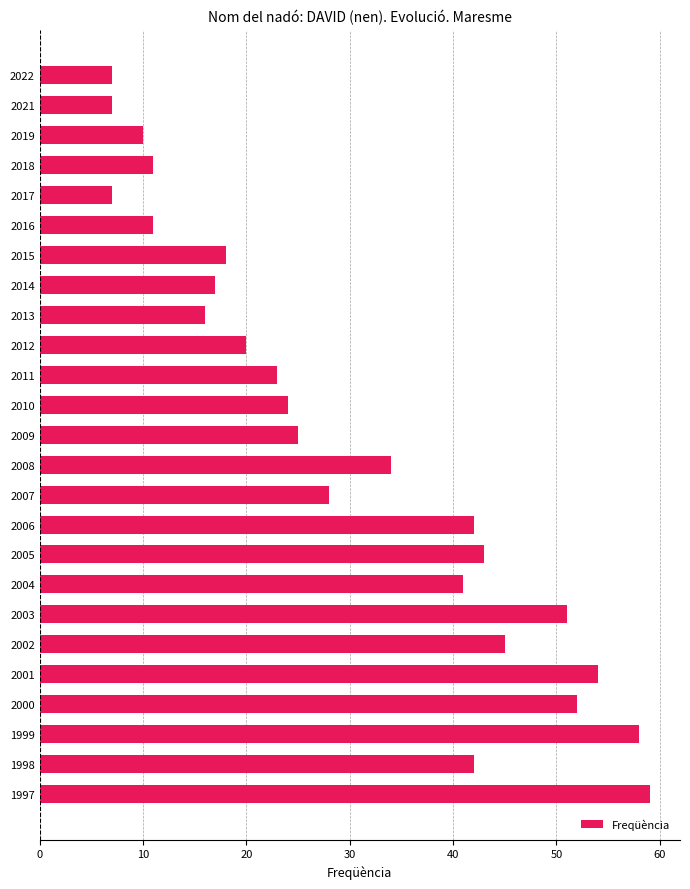

Is it true that the value at 2003 is 79?

False